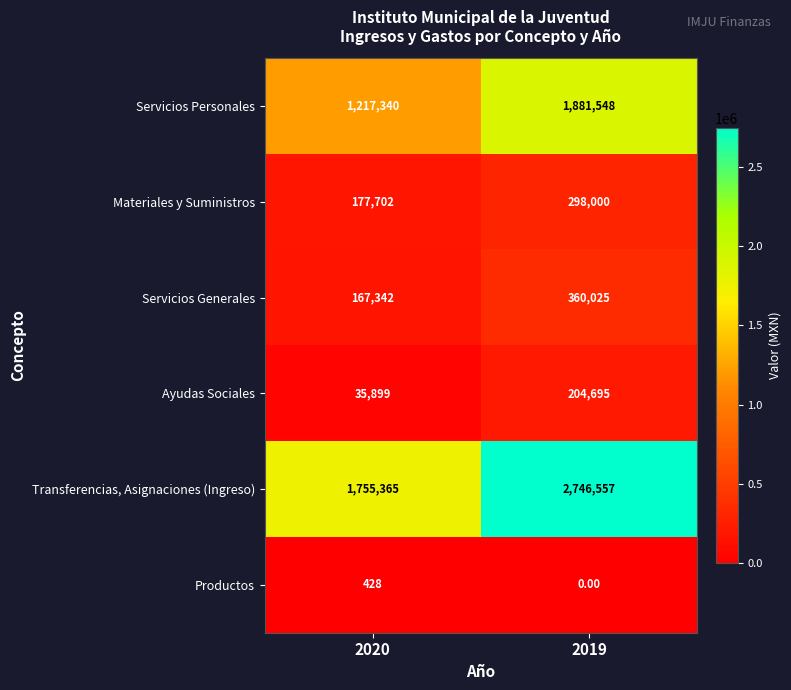

Which series has the largest total across all categories?

Transferencias, Asignaciones (Ingreso)